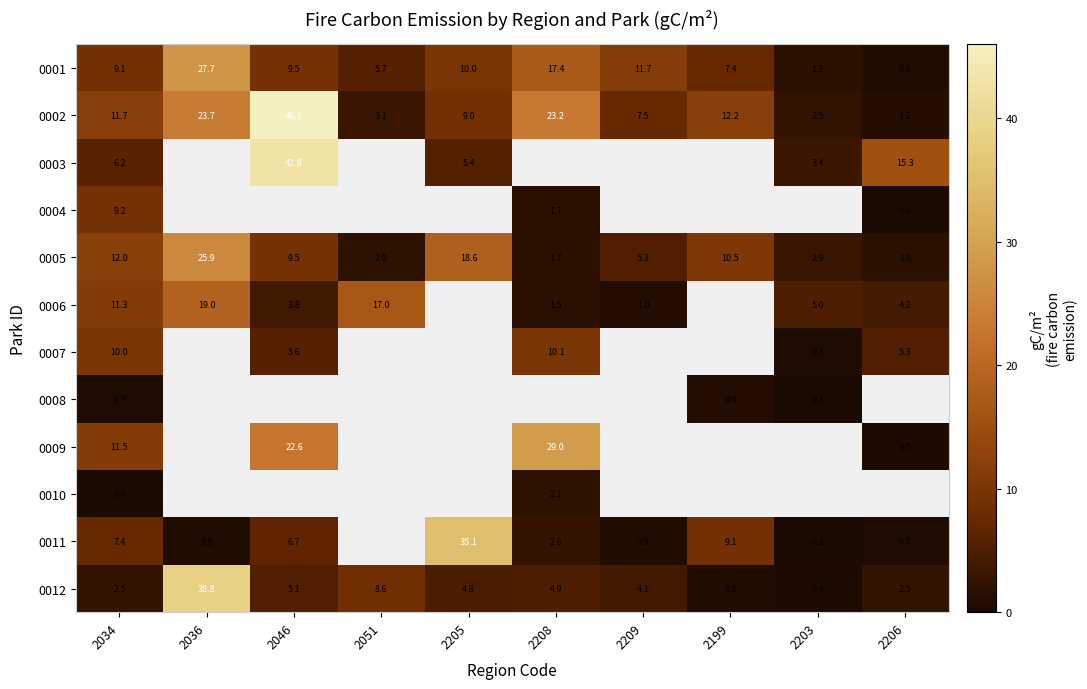

How many series are shown in this chart?

12